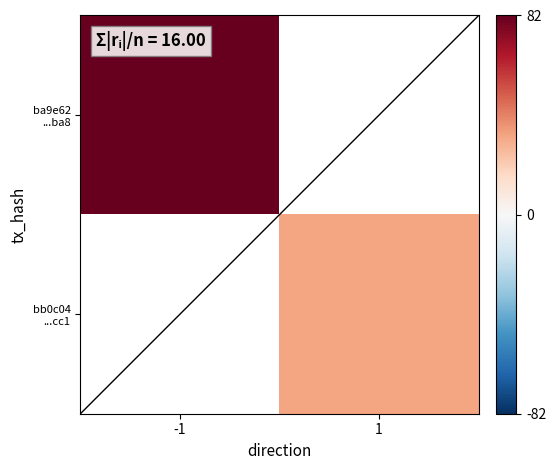

Which category has the highest value in the ba9e62 ...ba8 series?

-1